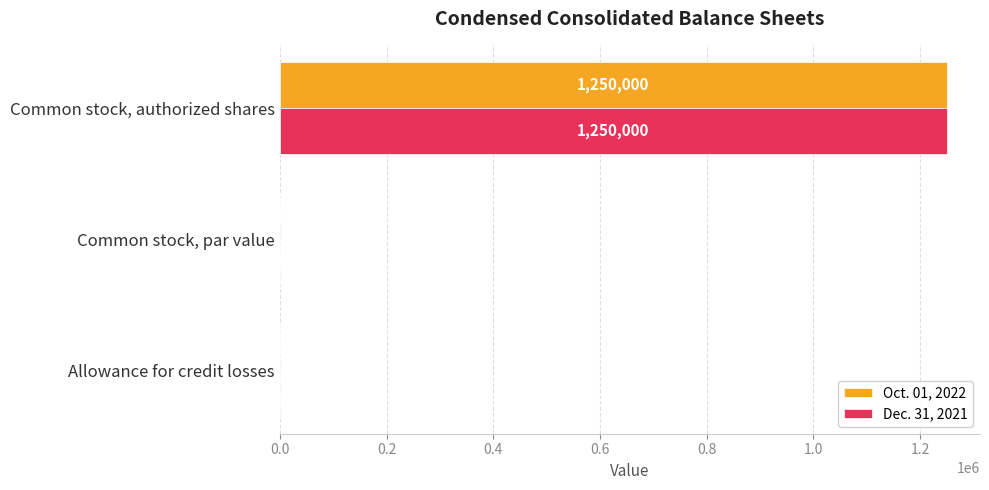

At which category is the sum across all series the highest?

Common stock, authorized shares